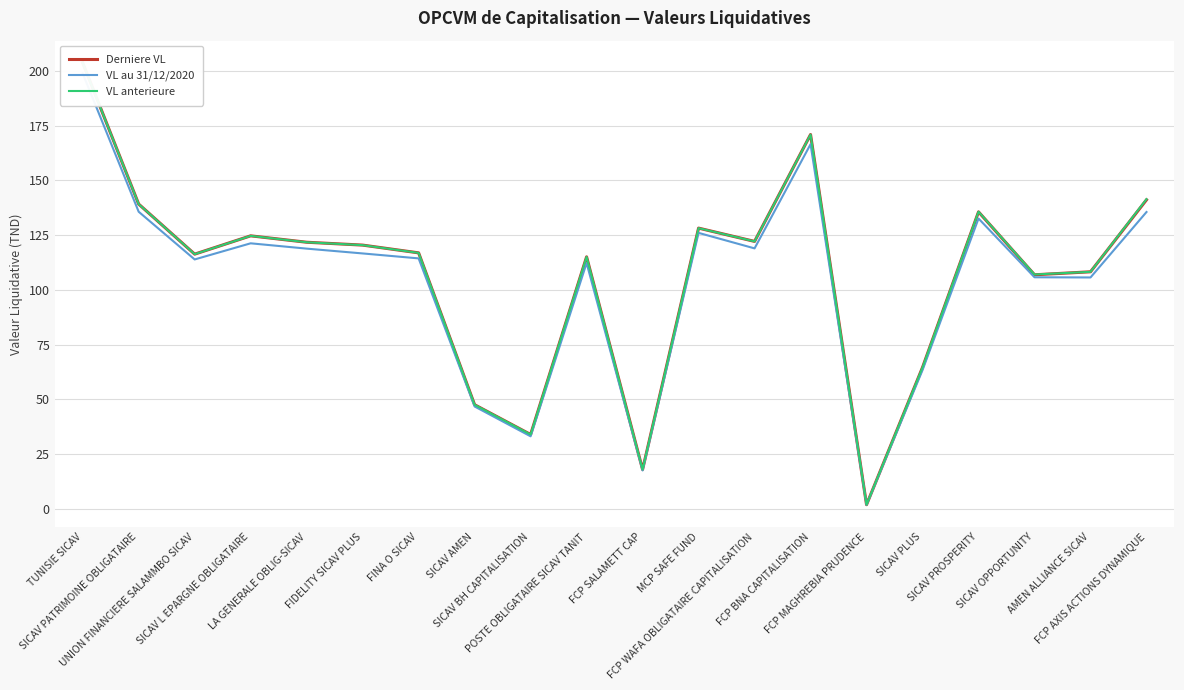

Which category has the highest value in the VL anterieure series?

TUNISIE SICAV